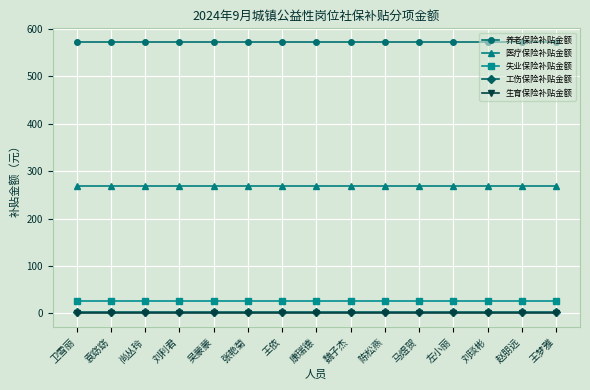

Is it true that 养老保险补贴金额 equals 572.6 at 尚丛玲?

True